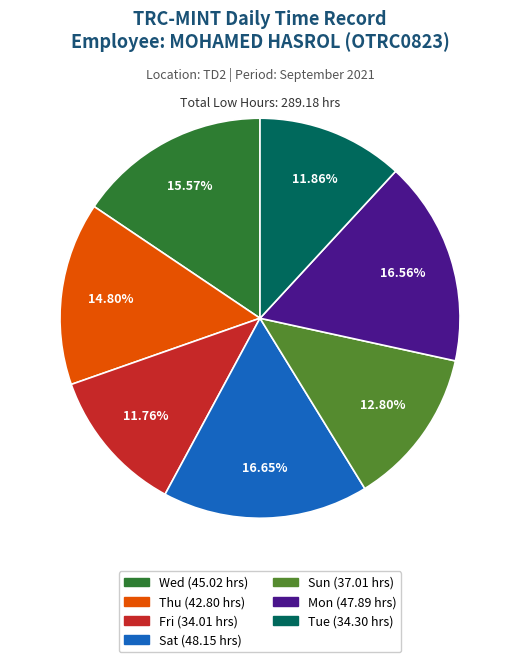

To the nearest percent, what is the difference between the largest and smallest slice percentages?

5%